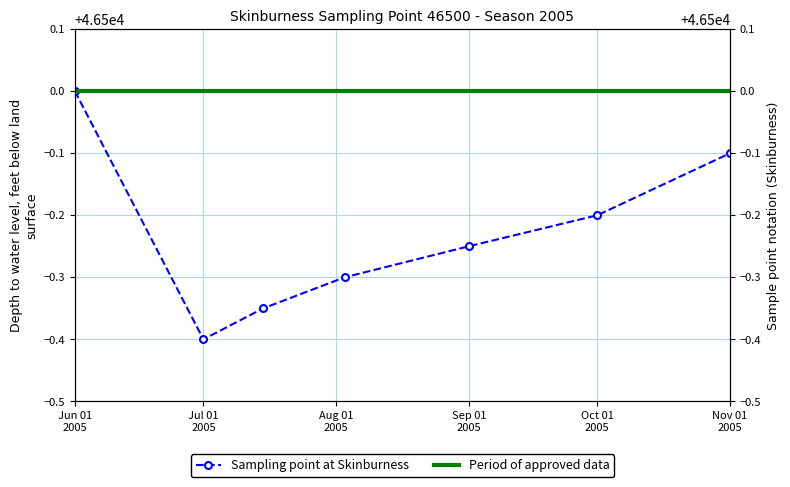

The value of Sampling point at Skinburness at Jun 01
2005 is 46500.0. True or false?

True